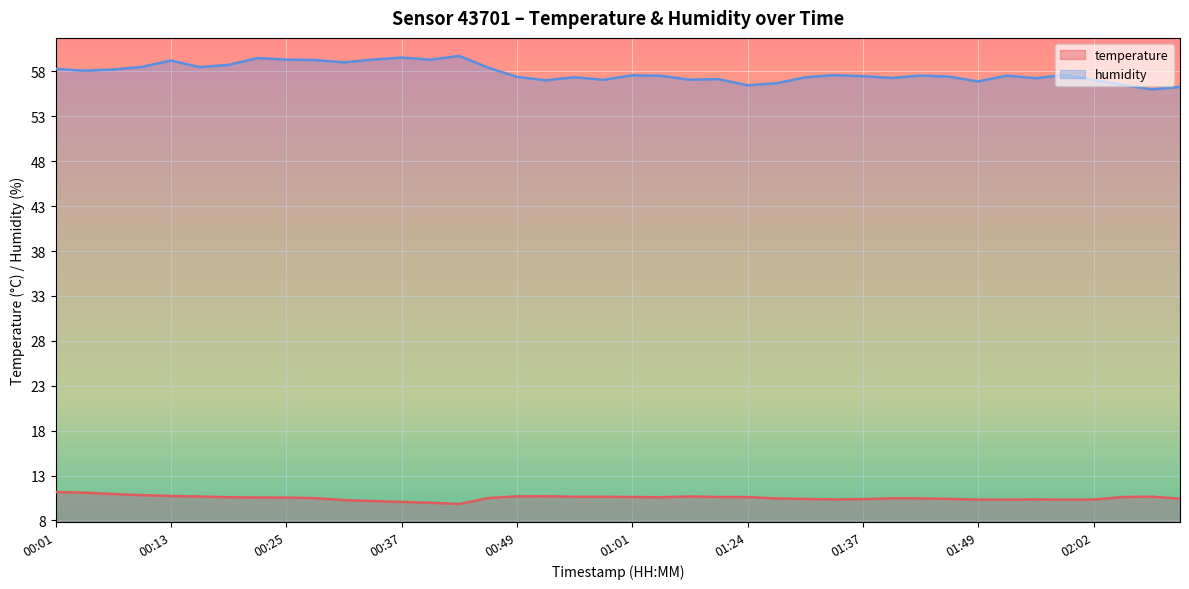

The temperature series shows 10.3 at 02:02. True or false?

True